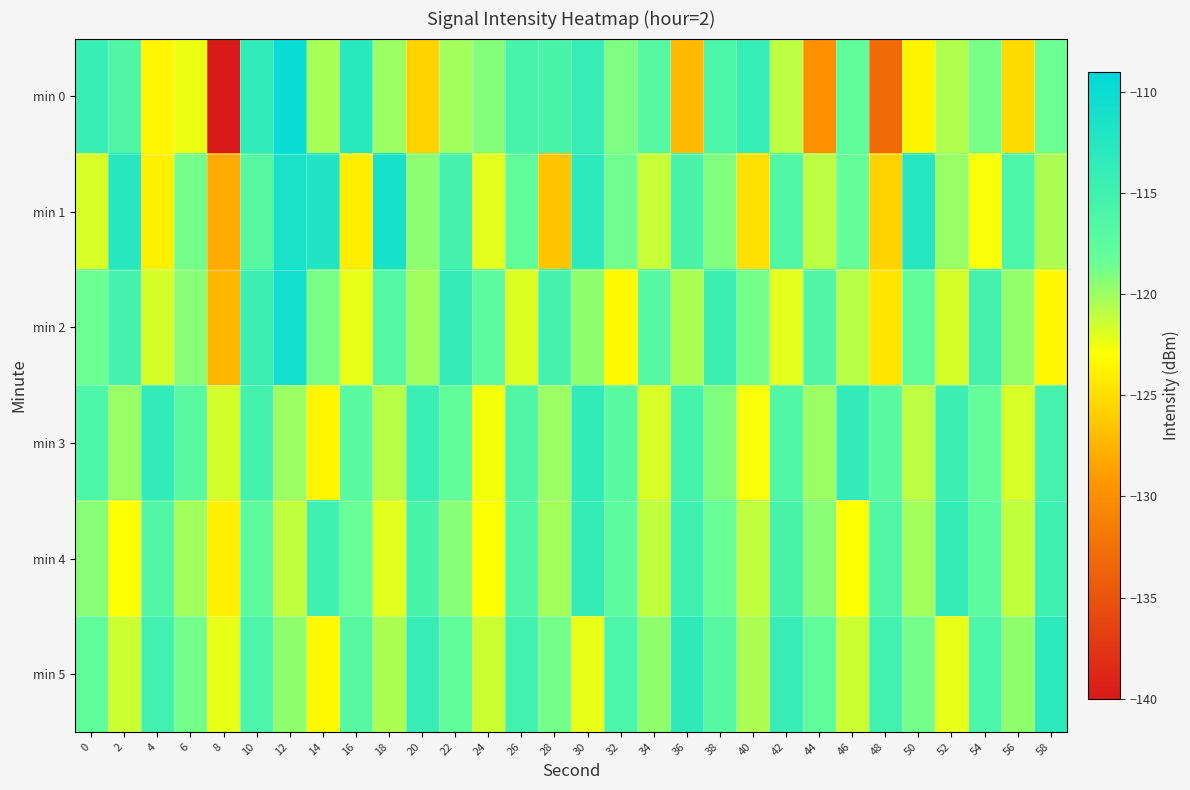

What is the minimum value shown in the chart?

-140.1